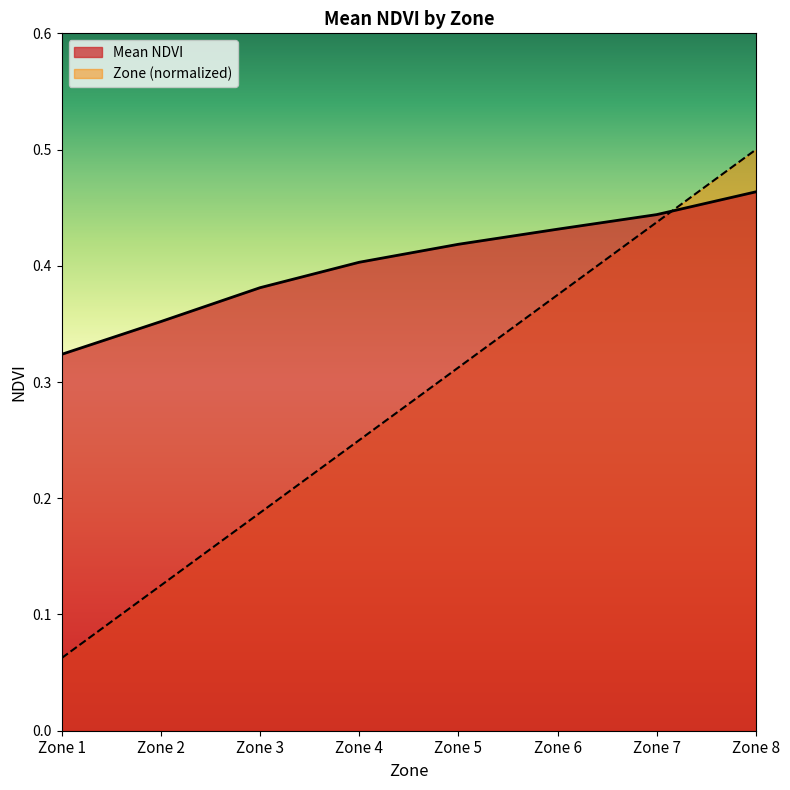

Reading left to right, extract all data points from this chart.

Mean NDVI: Zone 1=0.3	Zone 2=0.4	Zone 3=0.4	Zone 4=0.4	Zone 5=0.4	Zone 6=0.4	Zone 7=0.4	Zone 8=0.5
Zone: Zone 1=0.1	Zone 2=0.1	Zone 3=0.2	Zone 4=0.2	Zone 5=0.3	Zone 6=0.4	Zone 7=0.4	Zone 8=0.5